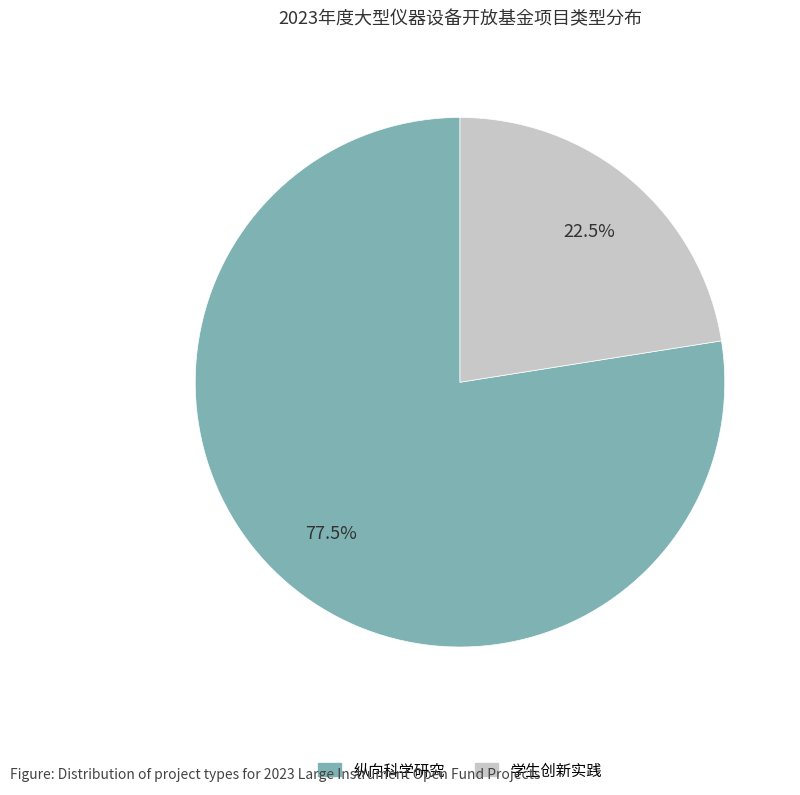

Rank the categories by value from lowest to highest.

学生创新实践, 纵向科学研究